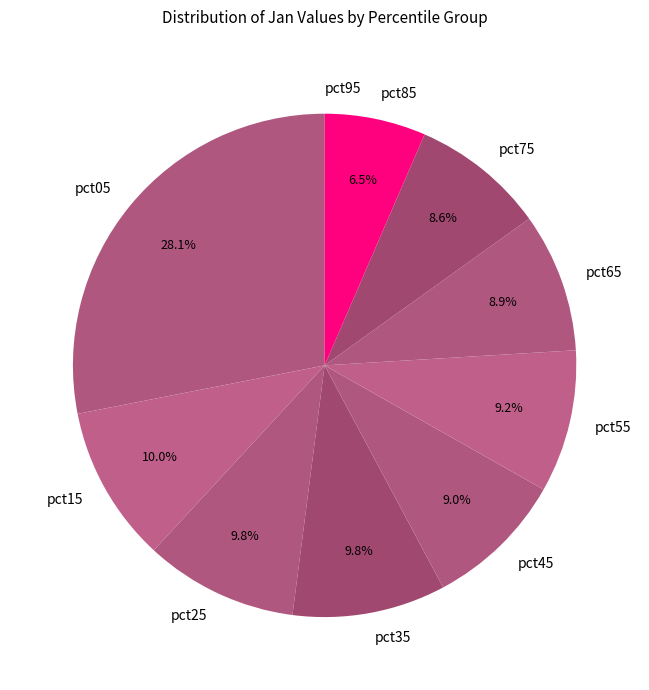

Does pct65 account for over 50% of the chart?

No